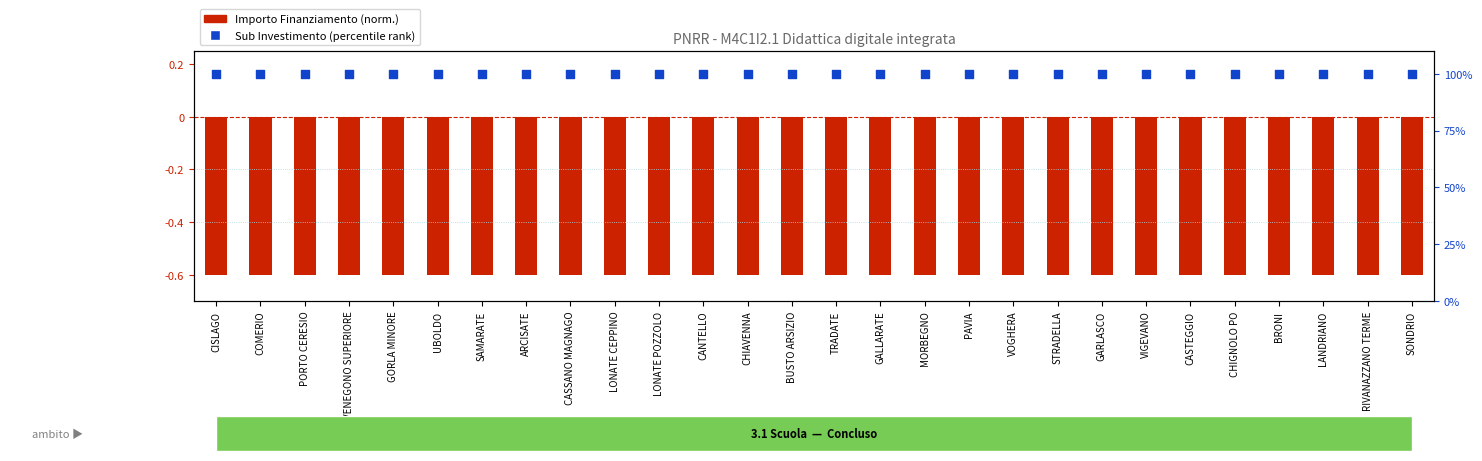

Which series reaches the minimum Y coordinate?

Importo Finanziamento (norm.)